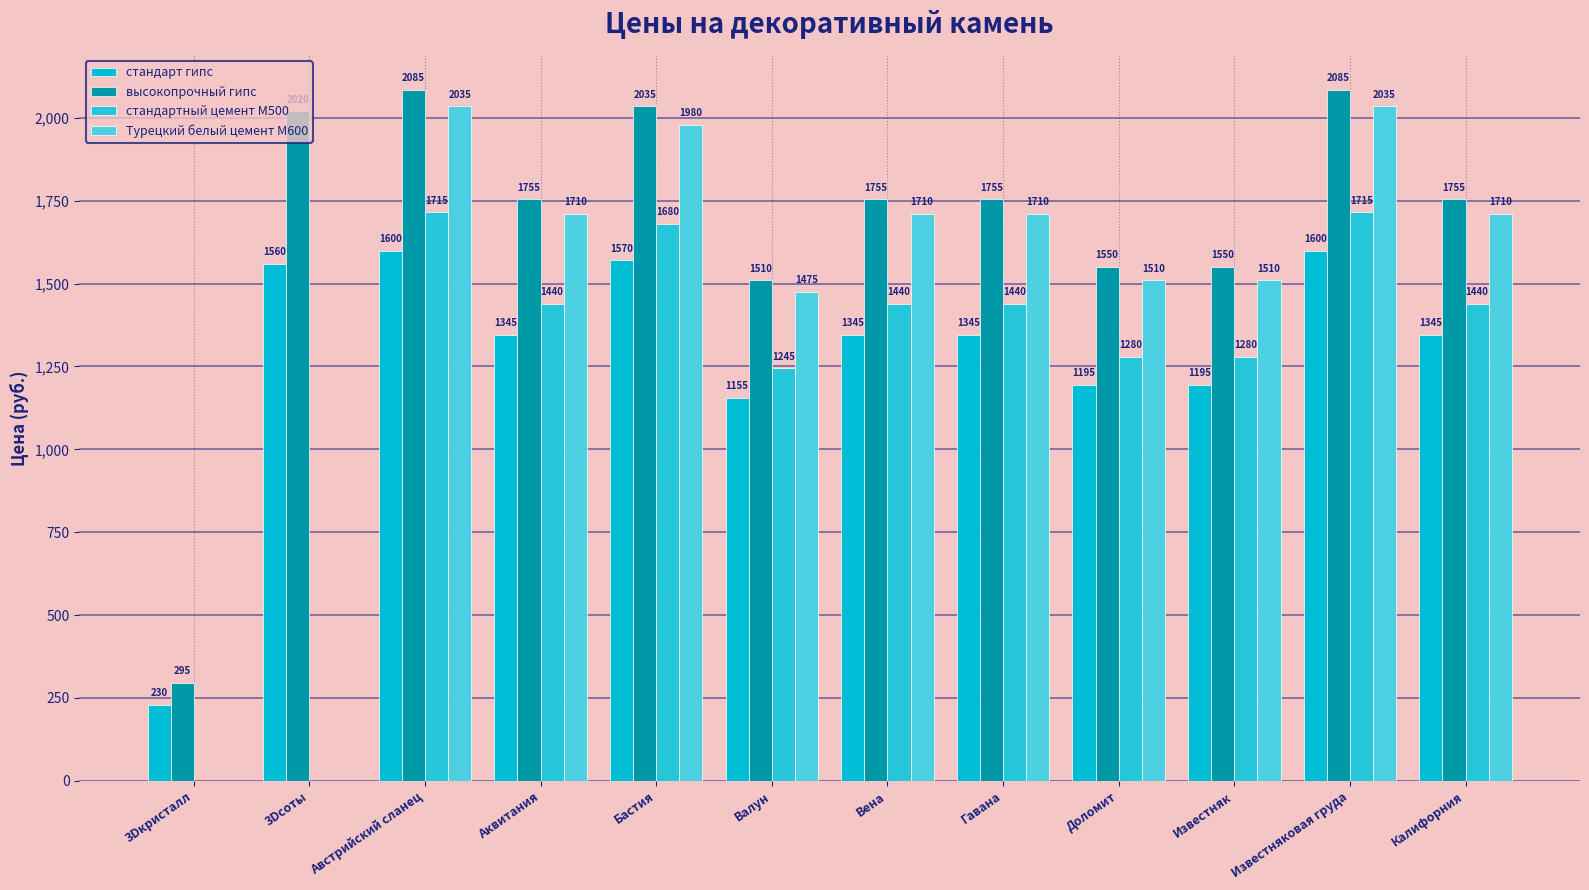

Are the bars grouped side by side (vs. stacked)?

Yes